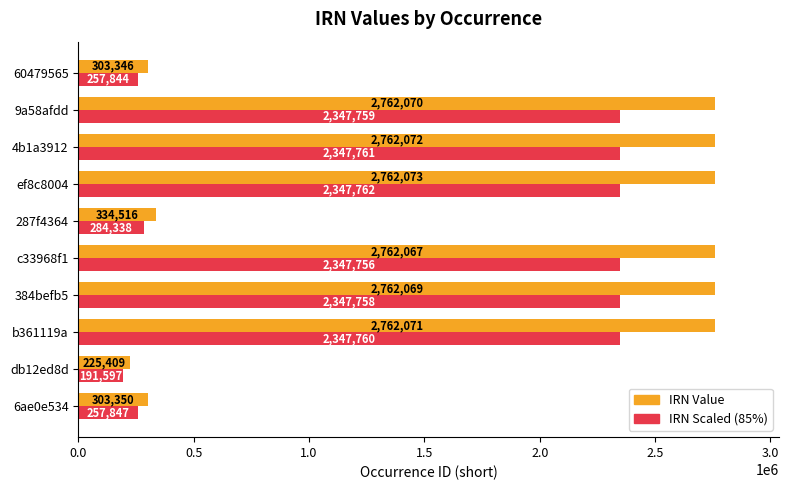

How many series are shown in this chart?

2